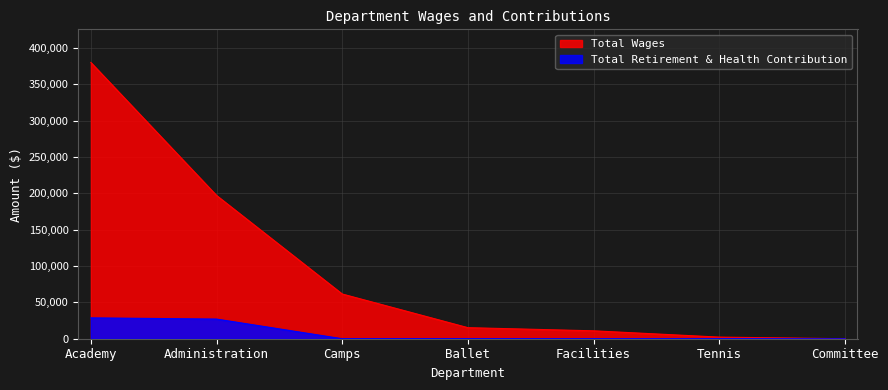

Read the Total Wages value at Academy, to the nearest 50.

379800